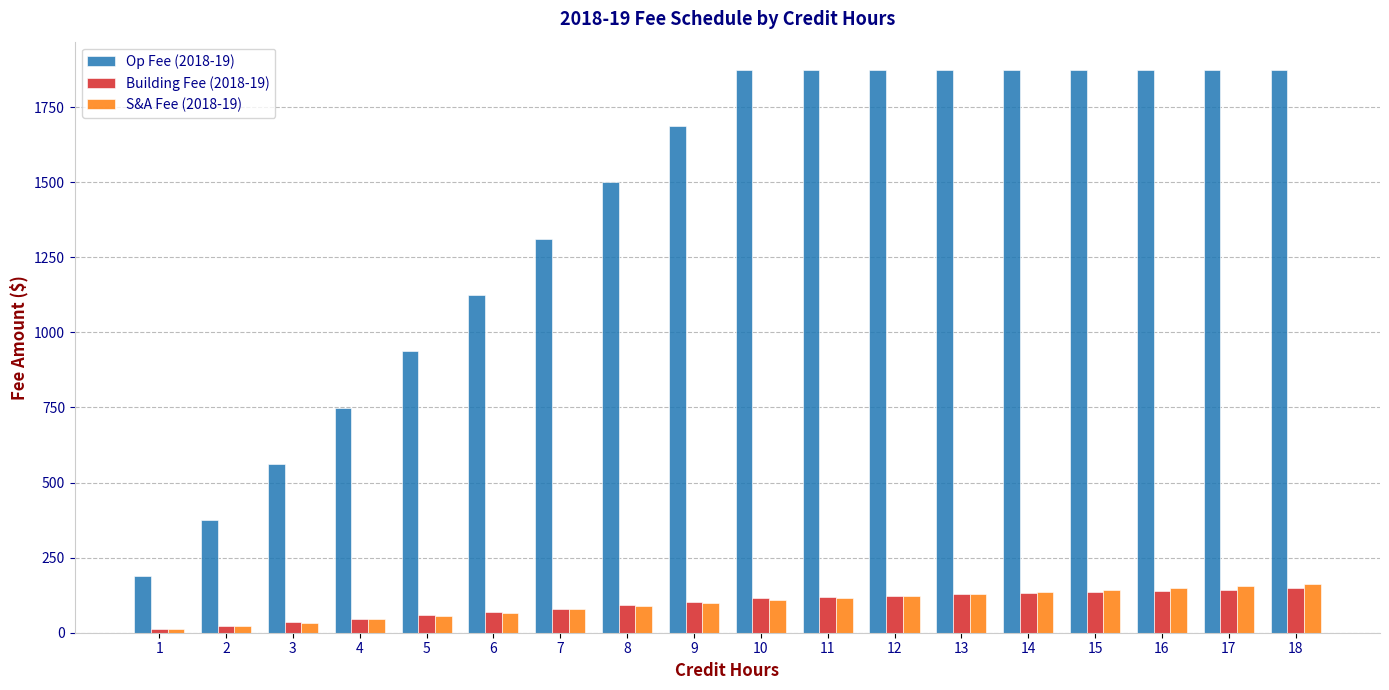

How many data points in Op Fee (2018-19) are above 1874?

9